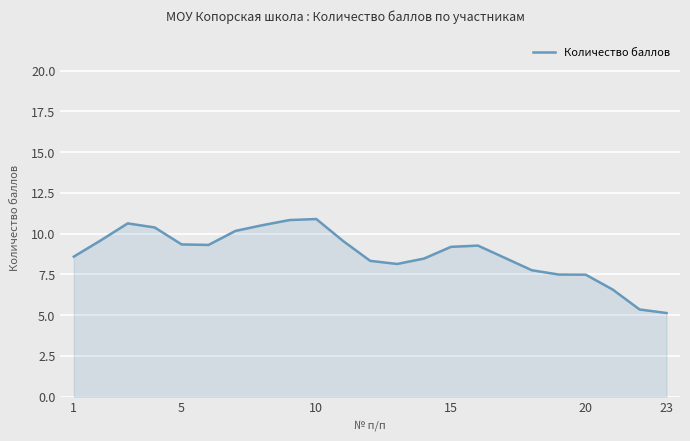

What is the difference between the maximum and minimum values?

5.8